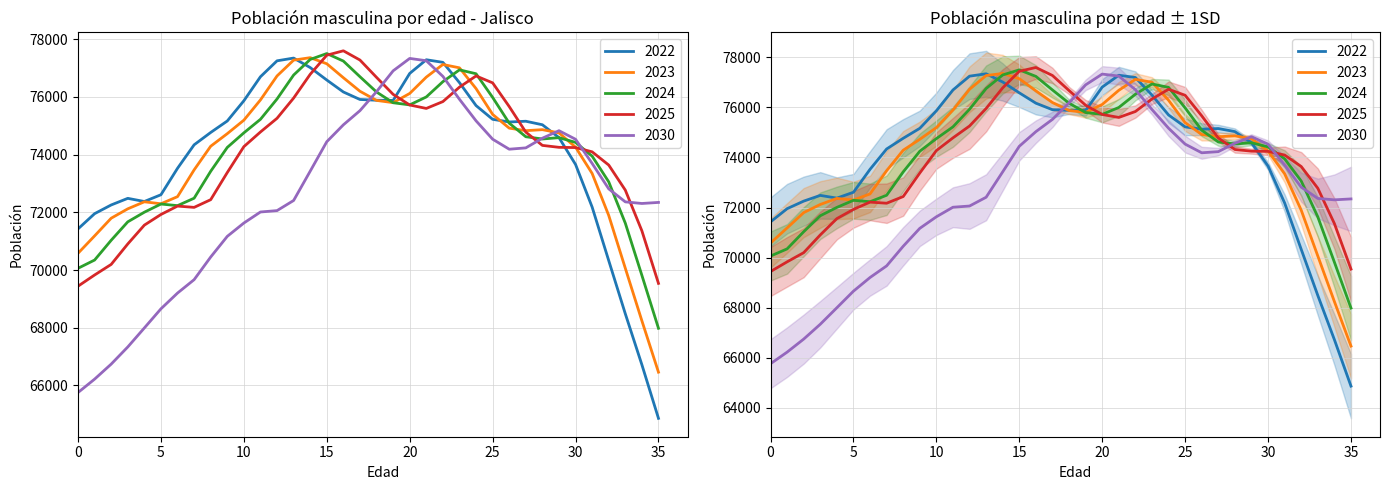

What is the sum of all 2030 values?

2615625